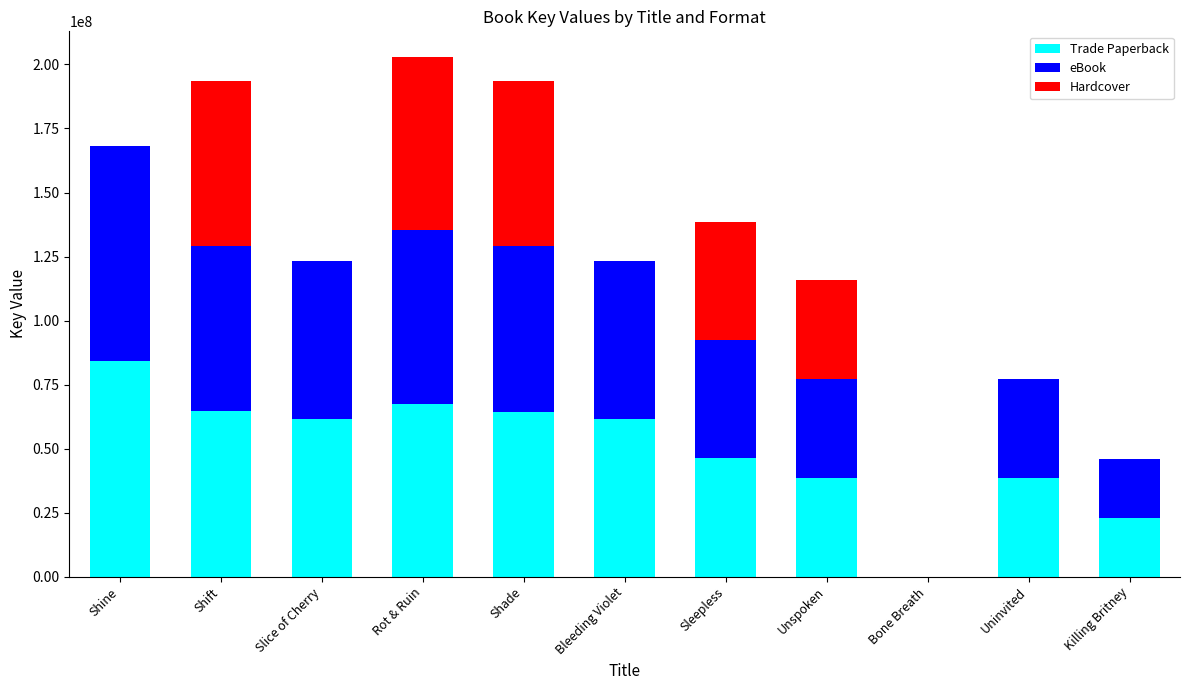

The value of Trade Paperback at Shine is 120069884. True or false?

False